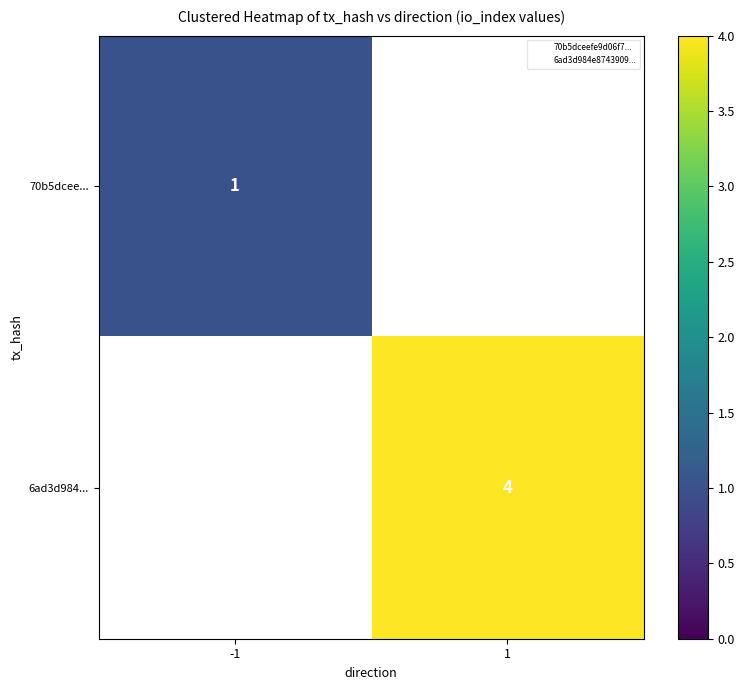

True or false: 6ad3d984... has a value of 1.5 at 1.

False